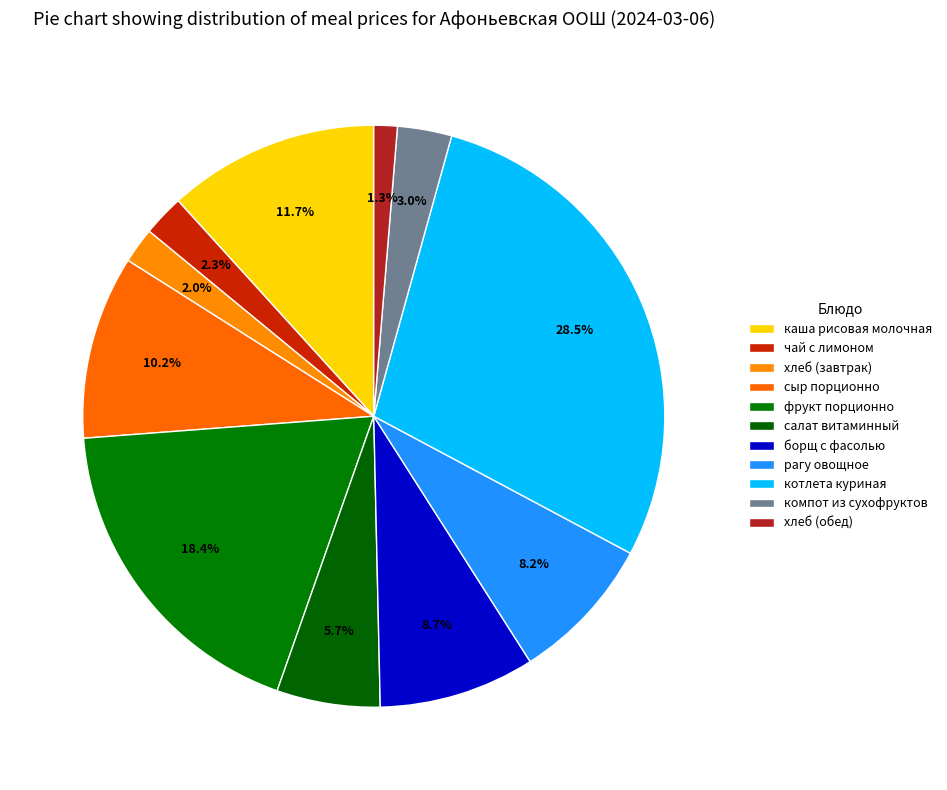

How much of the chart is everything except рагу овощное?

91.8%